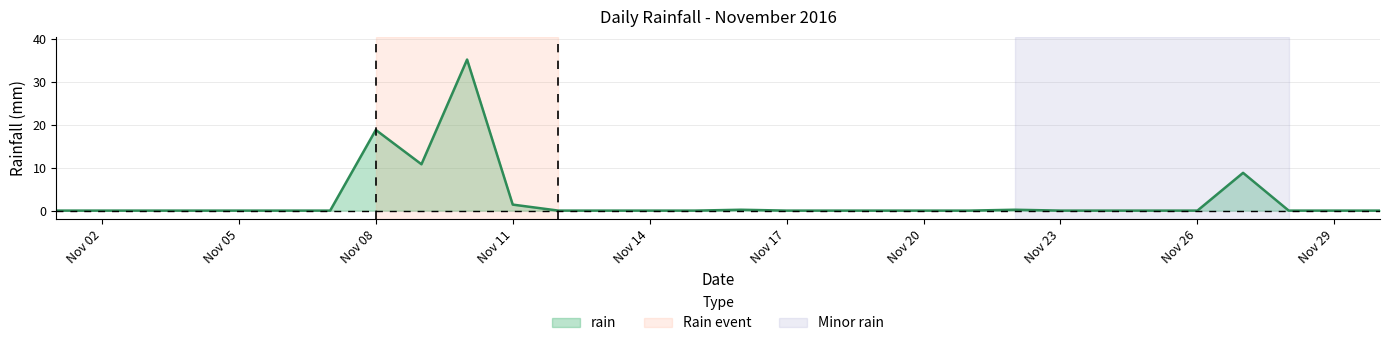

What is the greatest value displayed?

35.2